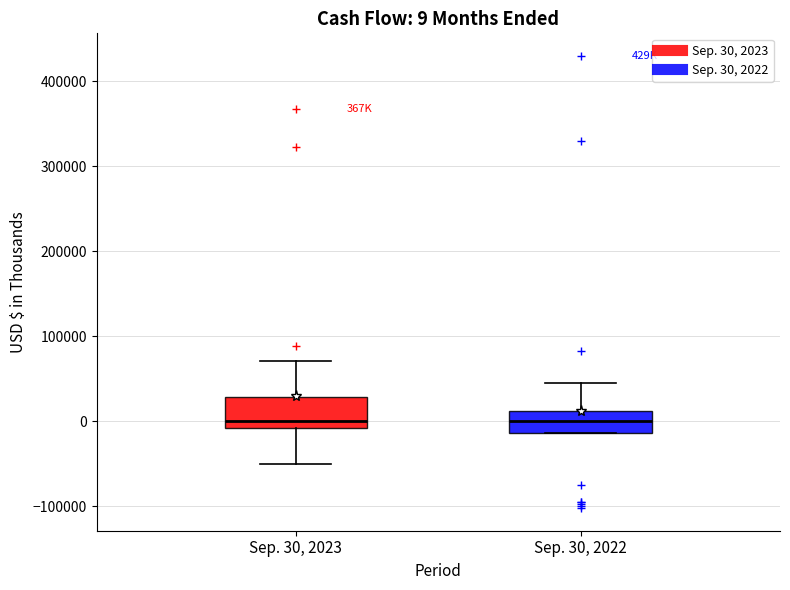

Comparing the boxes themselves (not the whiskers), which one is the tallest?

Sep. 30, 2023